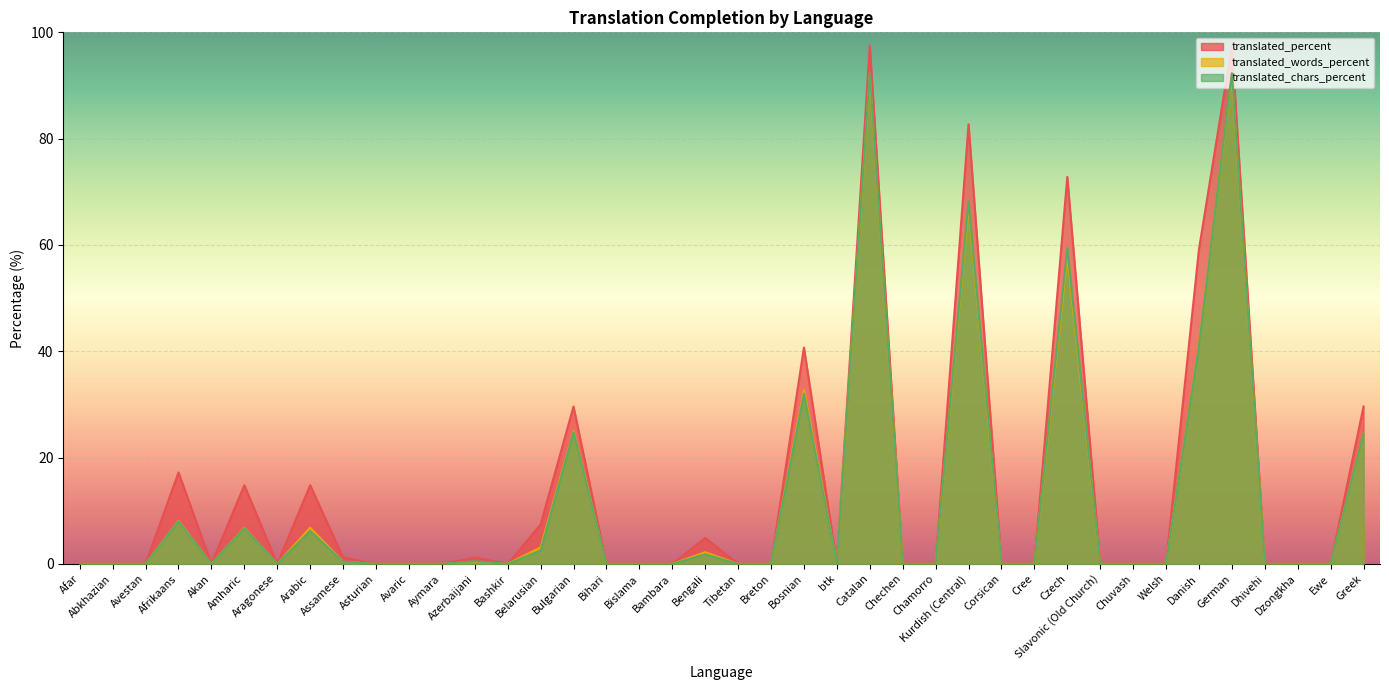

True or false: translated_words_percent and translated_percent cross at least once.

False